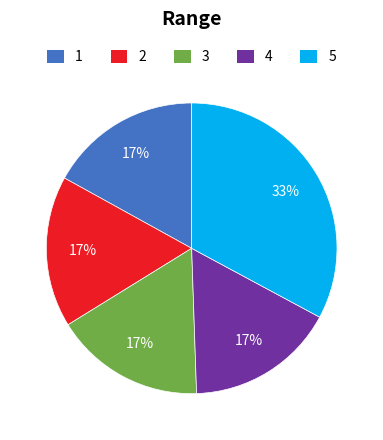

To the nearest percent, what is the difference between the largest and smallest slice percentages?

16%